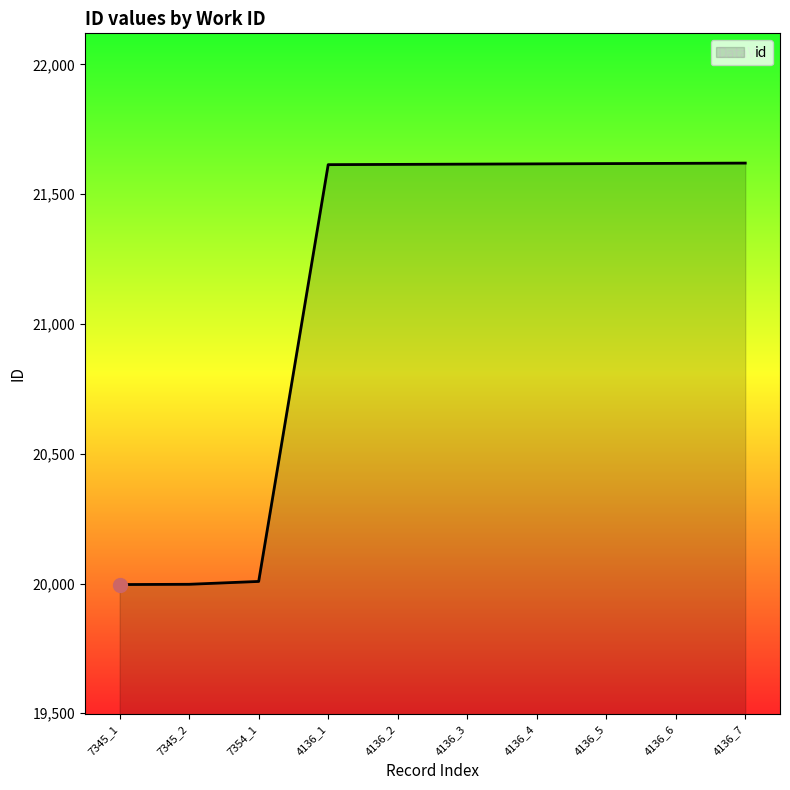

Between 7354_1 and 4136_4, which is larger?

4136_4